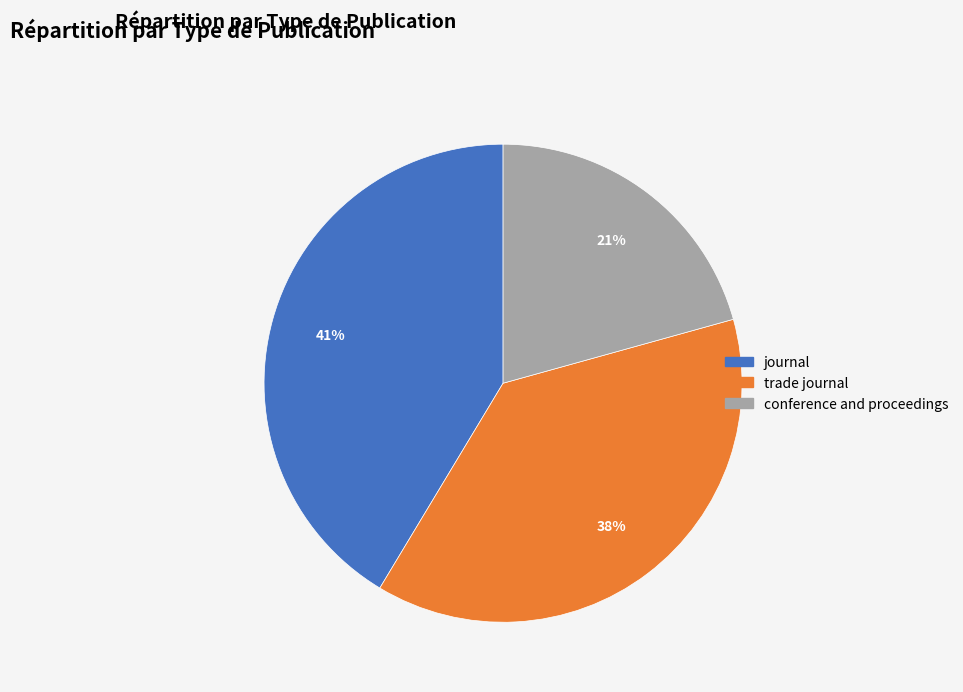

To the nearest percent, what is the difference between the journal and trade journal slice percentages?

3%